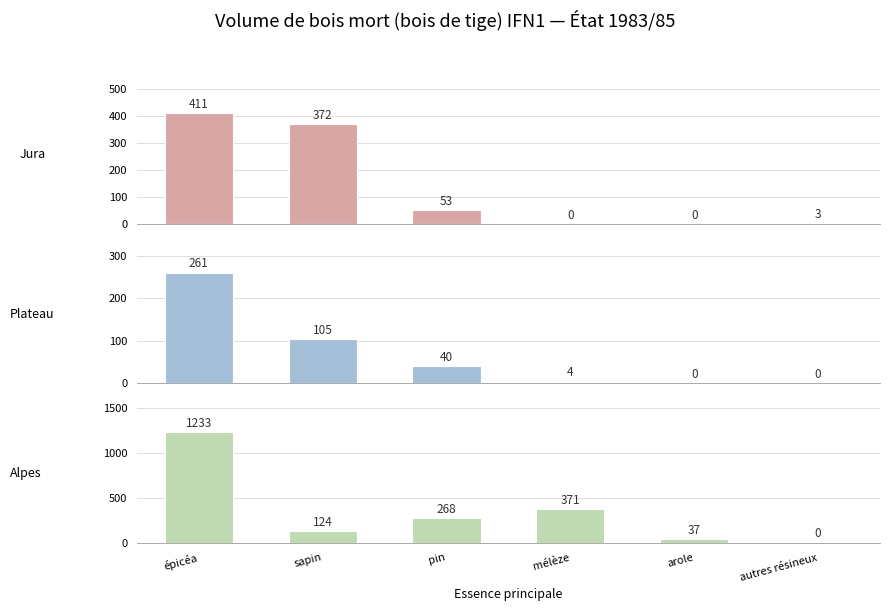

Which series has the largest total across all categories?

Alpes